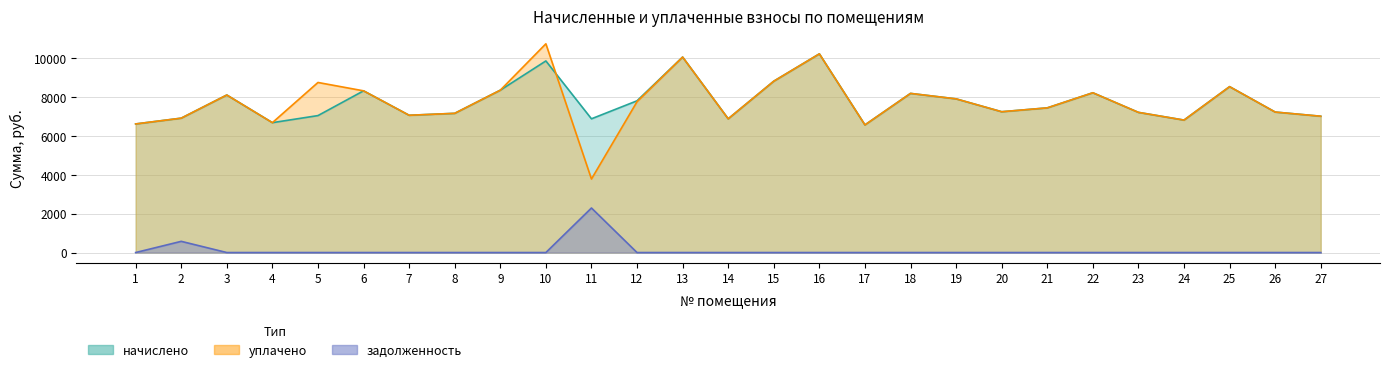

Reading left to right, transcribe all the data shown in this chart.

начислено: 6624.0	6922.1	8114.4	6690.2	7054.6	8329.7	7071.1	7170.6	8362.8	9869.8	6889.0	7816.3	10068.5	6889.0	8826.5	10234.1	6574.3	8197.2	7915.7	7253.3	7452.0	8230.3	7220.2	6822.7	8545.0	7236.7	7021.4
уплачено: 6624.0	6922.1	8114.4	6690.2	8760.2	8329.7	7071.1	7170.6	8362.7	10752.8	3787.2	7769.1	10068.5	6889.0	8826.5	10234.1	6574.3	8197.2	7915.7	7253.3	7452.0	8230.3	7220.2	6822.7	8545.0	7236.7	7021.4
задолженность: 0.0	576.8	0.0	0.0	0.0	0.0	0.0	0.0	0.0	0.0	2294.5	0.0	0.0	0.0	0.0	0.0	0.0	0.0	0.0	0.0	0.0	0.0	0.0	0.0	0.0	0.0	0.0